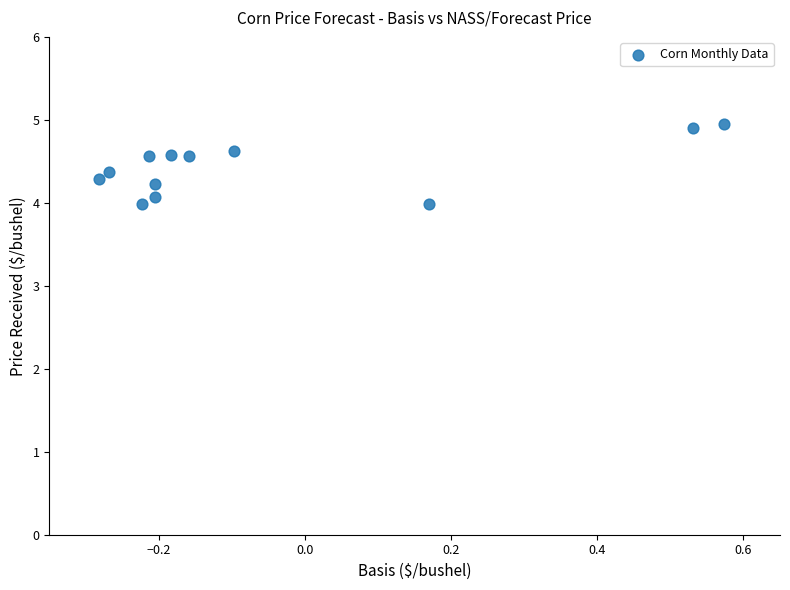

What is the range of Y values (max minus min)?

1.0